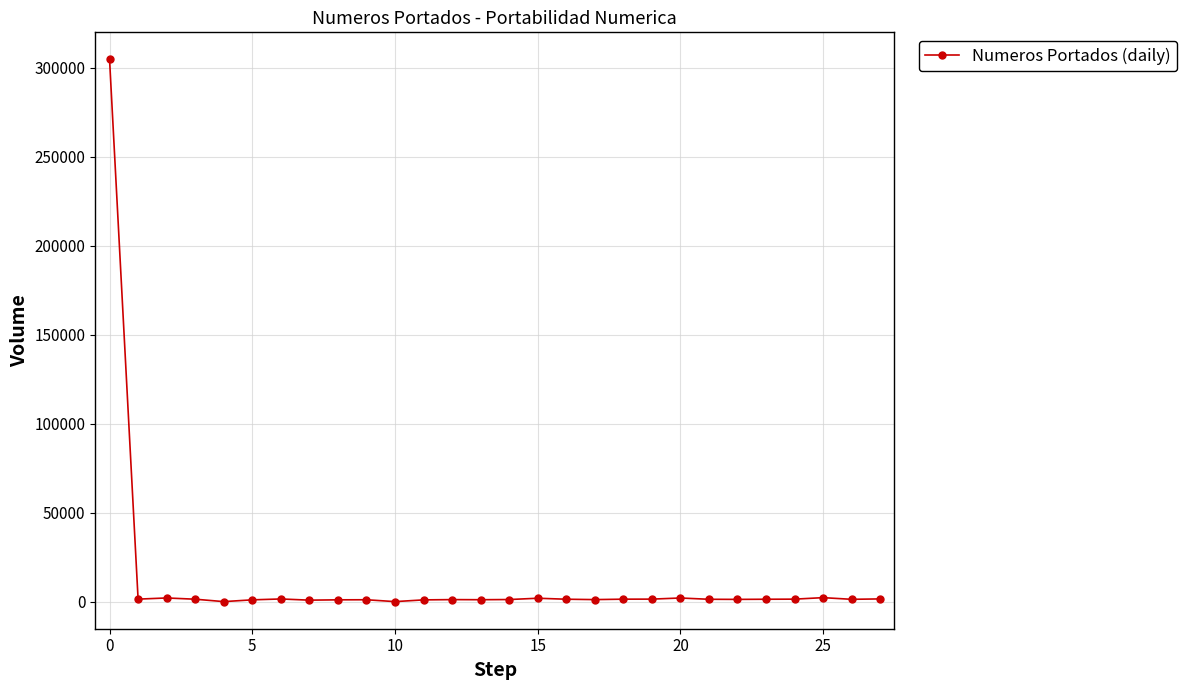

What is the maximum value shown in the chart?

304573